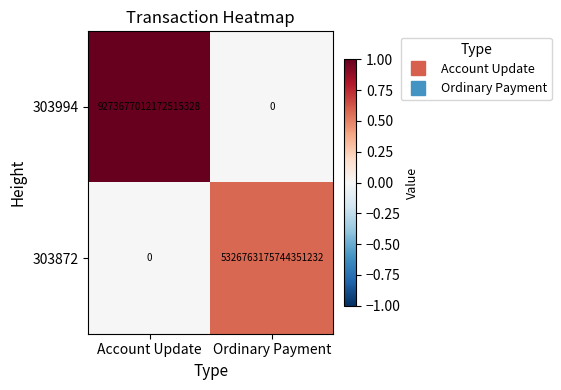

Which series has the largest total across all categories?

303994